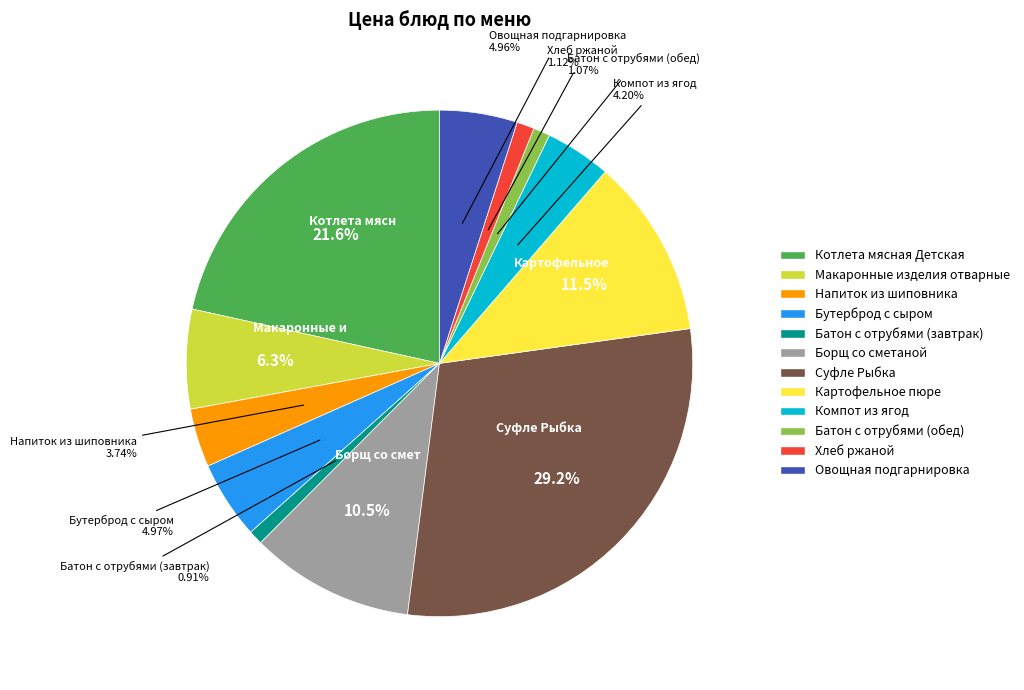

Is it true that Борщ со сметаной is 1% of the pie?

False